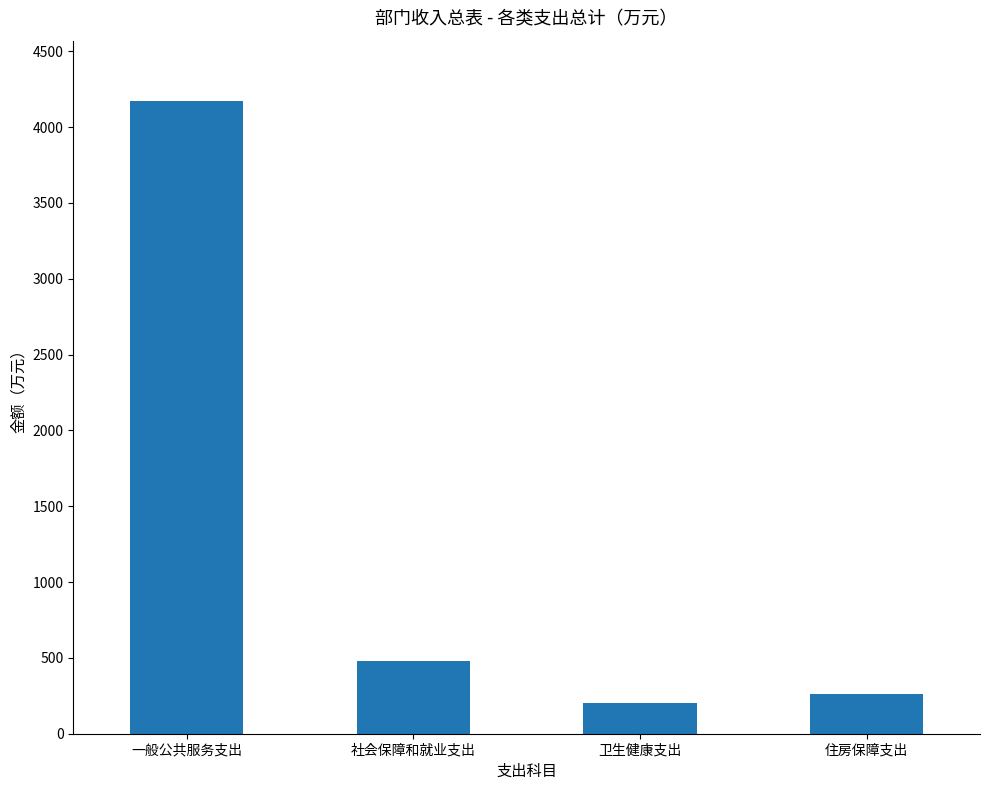

The value at 一般公共服务支出 is 4170.4. True or false?

True